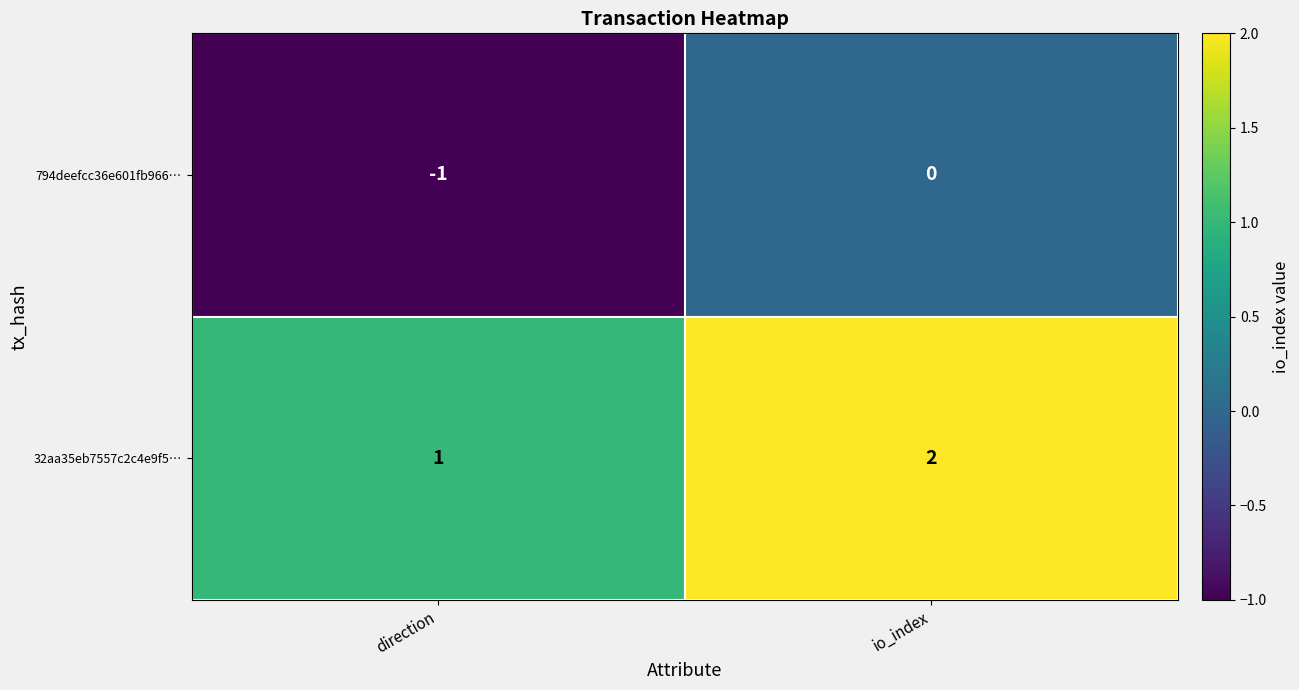

At which category does the chart reach its minimum across all series?

direction